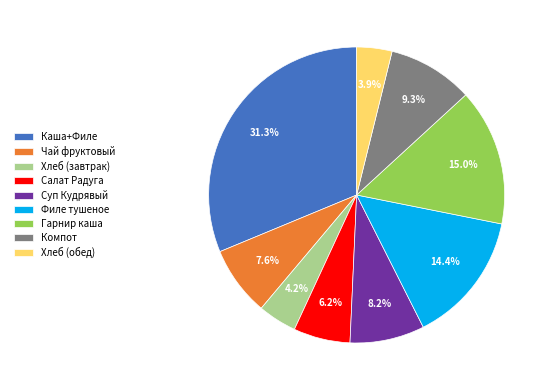

Which has a higher value, Суп Кудрявый or Каша+Филе?

Каша+Филе